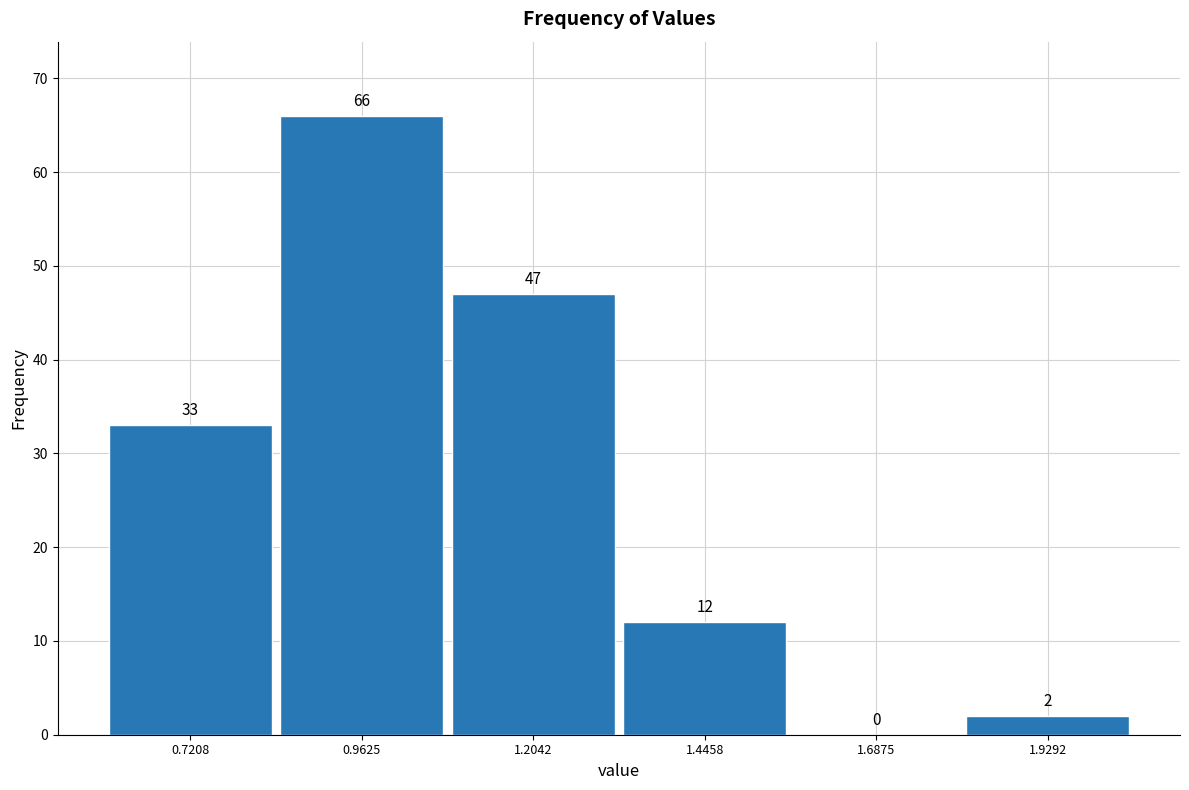

Reading left to right, list every bar in this chart as the range it spans on the x-axis followed by its height. The bar edges are not printed on the chart, so give them approximately, as read against the axis.

0.60 to 0.85: 33
0.85 to 1.10: 66
1.10 to 1.35: 47
1.35 to 1.55: 12
1.55 to 1.80: 0
1.80 to 2.05: 2